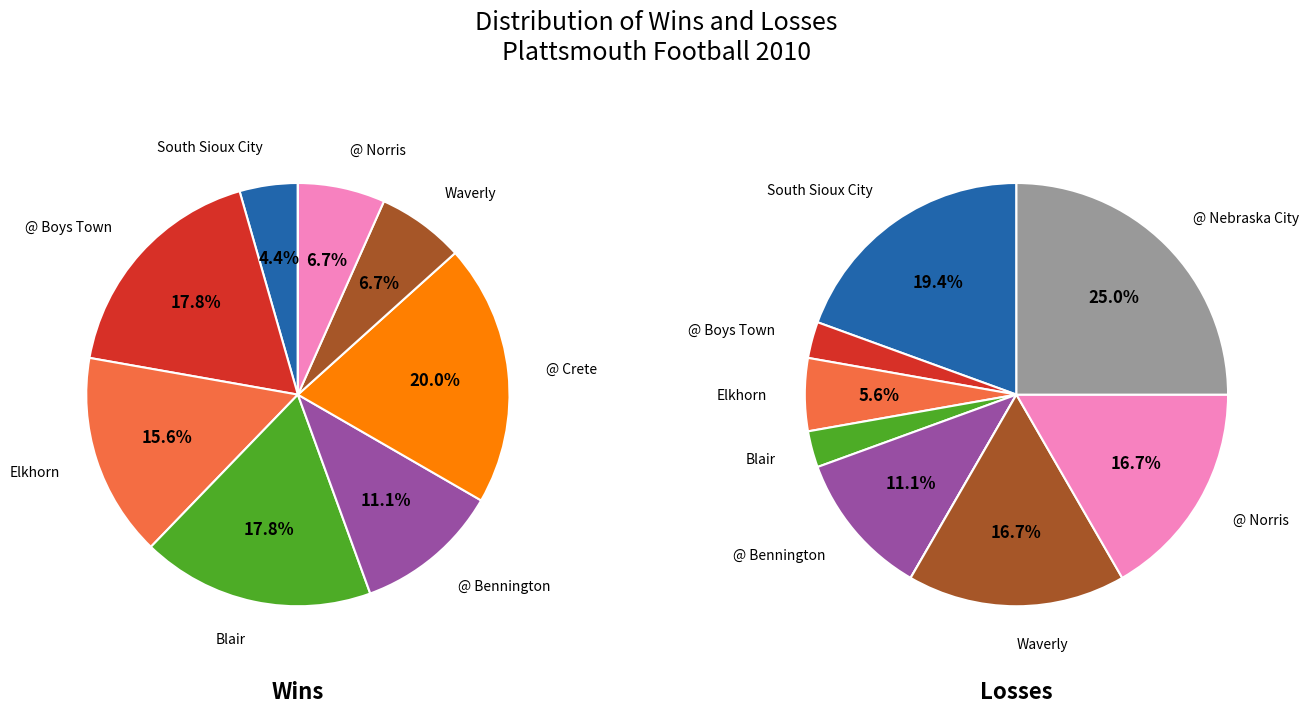

Between wins and 2, which is larger?

2